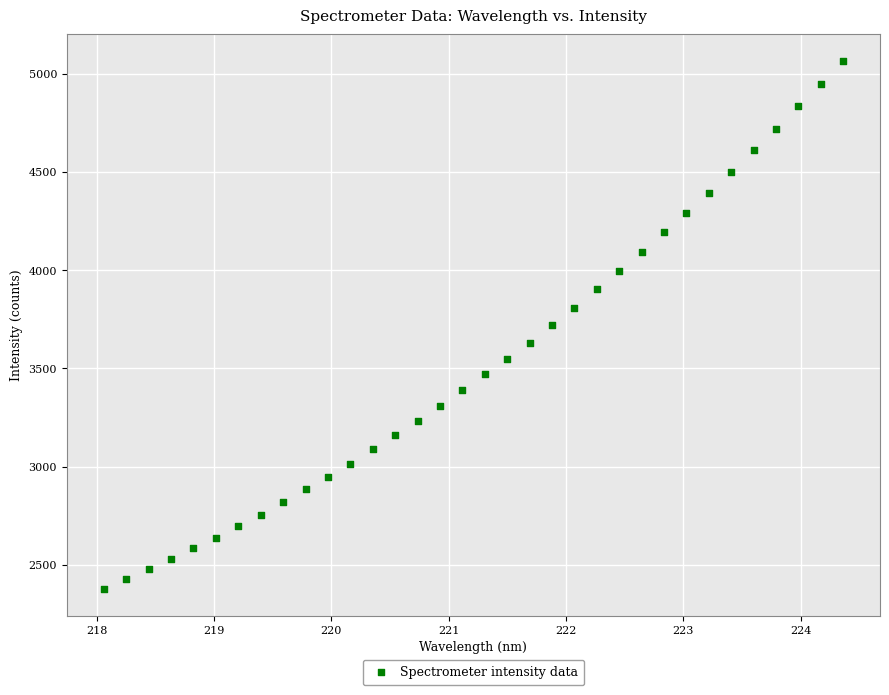

What is the range of X values (max minus min)?

6.3